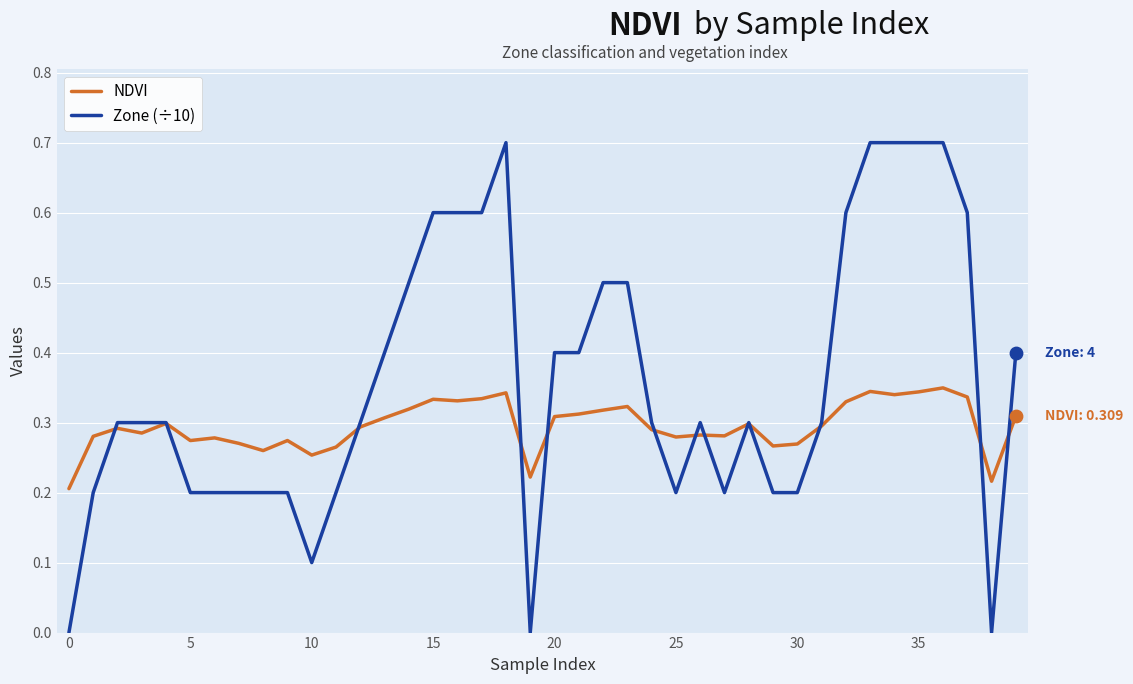

Which series has the widest spread of values?

Zone (÷10)